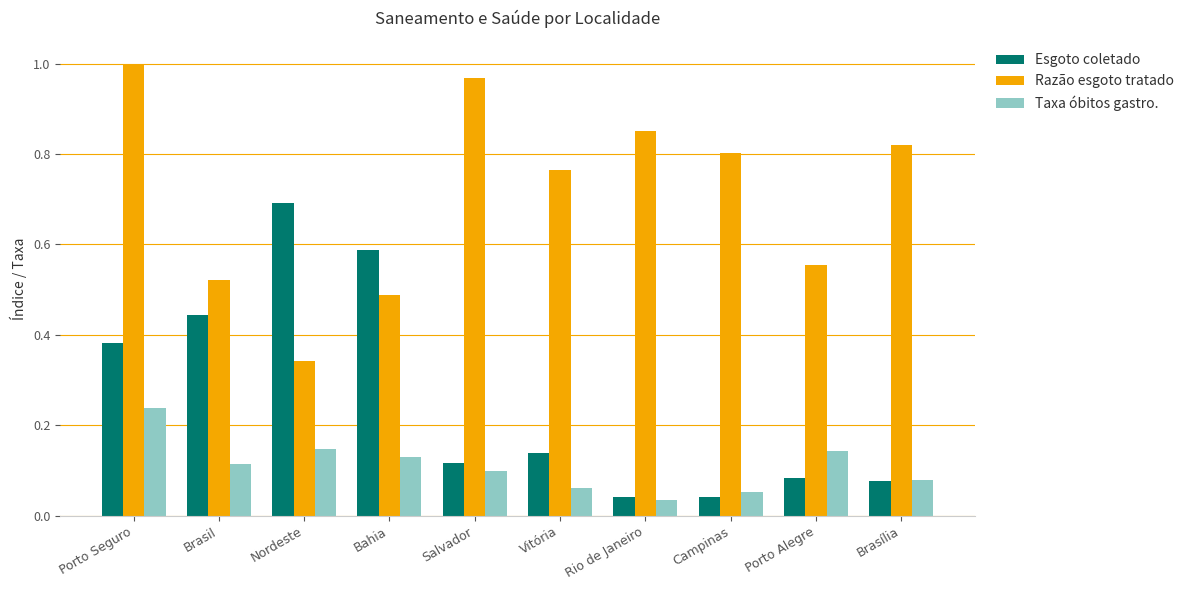

True or false: Esgoto coletado has a value of 0.1 at Salvador.

True